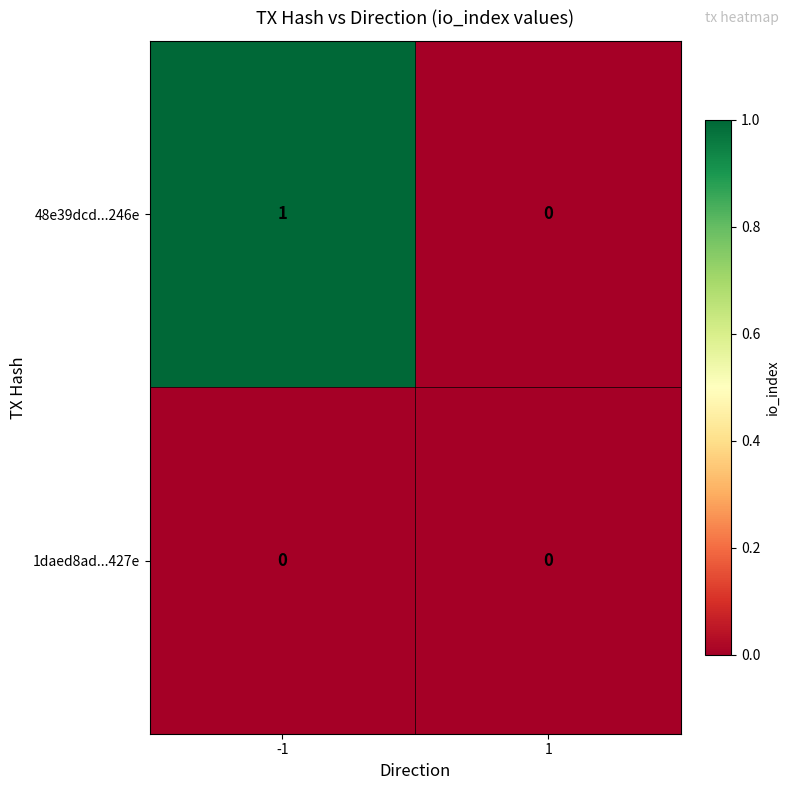

Reading right to left, list all the values displayed in this chart.

48e39dcd...246e: 1=0	-1=1
1daed8ad...427e: 1=0	-1=0